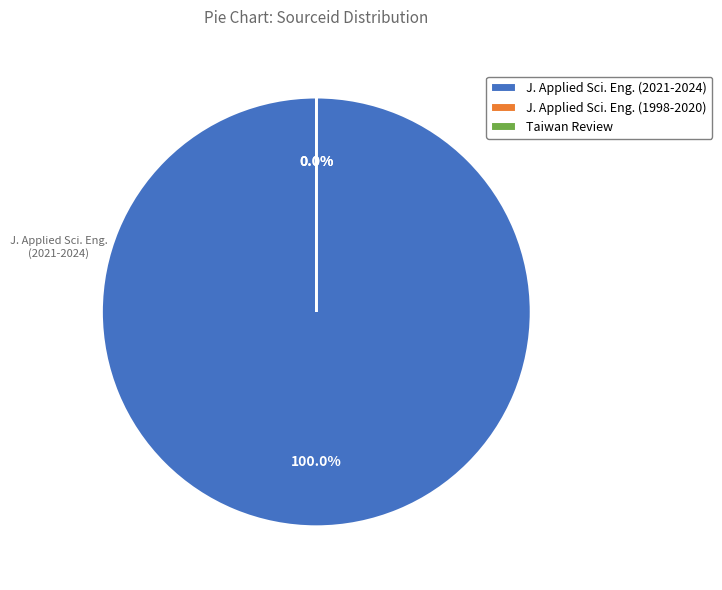

Rank the categories by value from highest to lowest.

Journal of Applied Science and Engineering (2021-2024), Taiwan Review, Journal of Applied Science and Engineering (1998-2020)